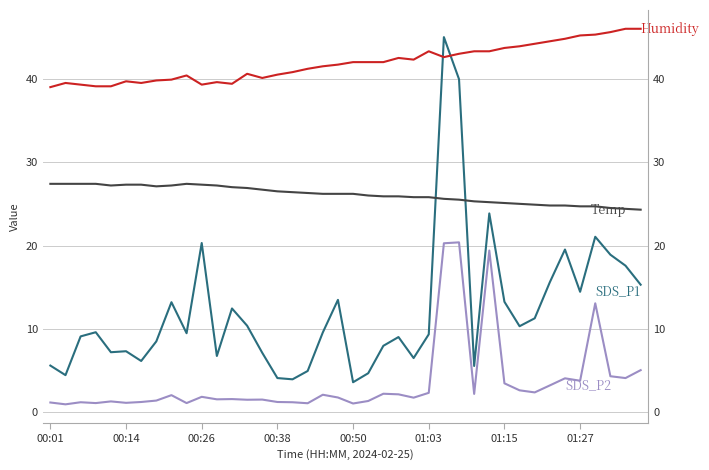

True or false: Humidity and SDS_P2 cross at least once.

False